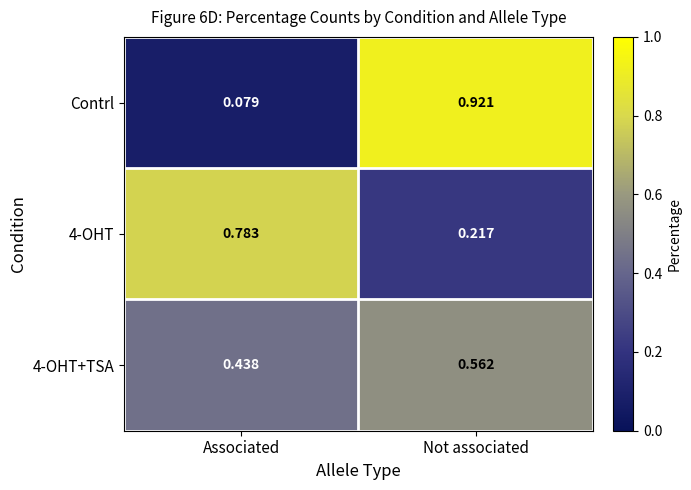

Which series has the largest range (max minus min)?

Contrl